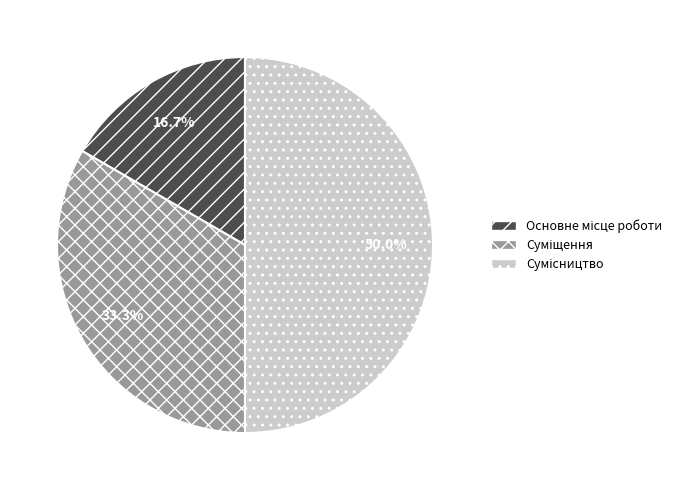

Is there a majority slice in this chart?

No